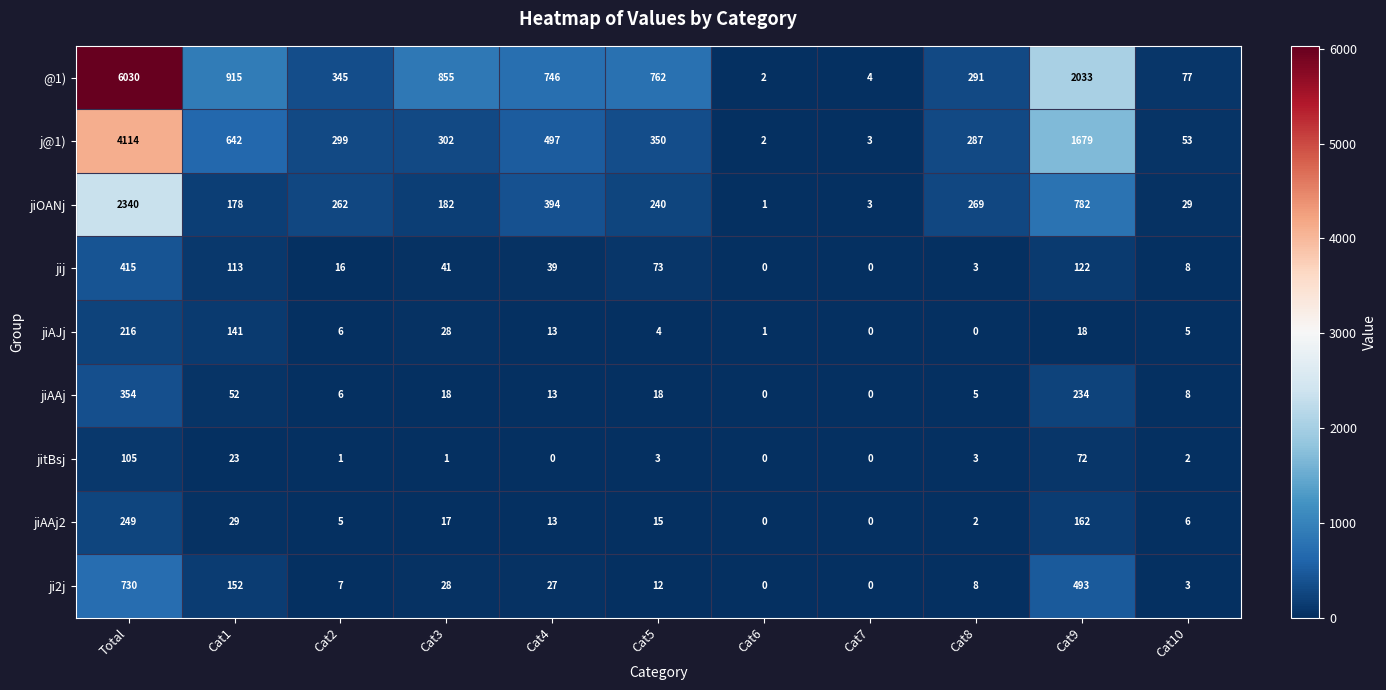

At which category is the sum across all series the highest?

Total